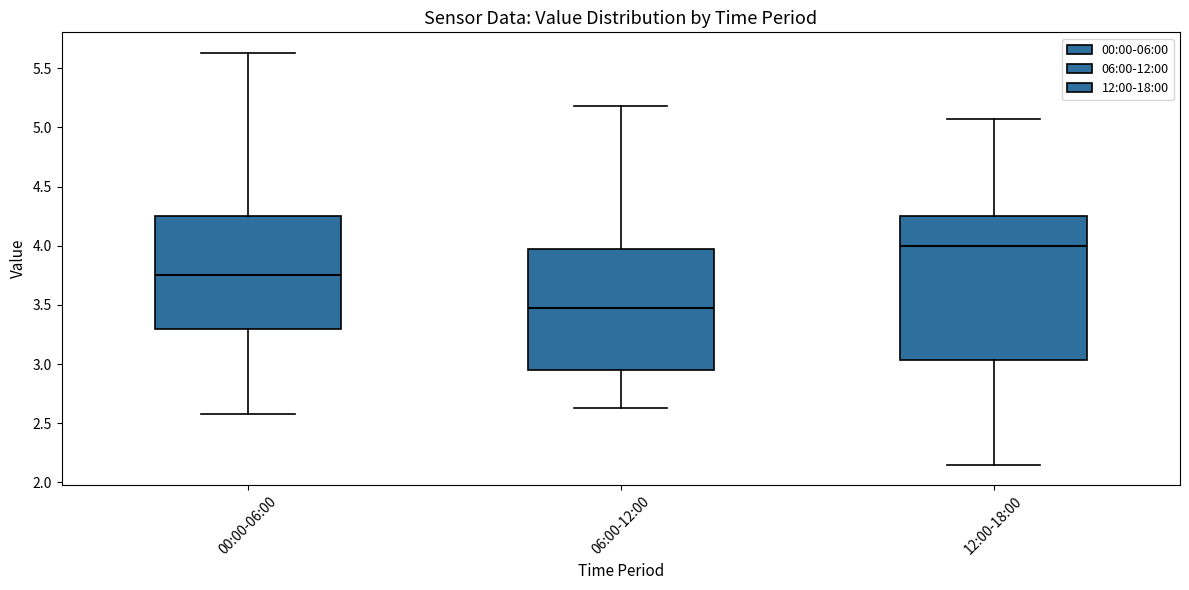

Which box's median line is the lowest?

06:00-12:00